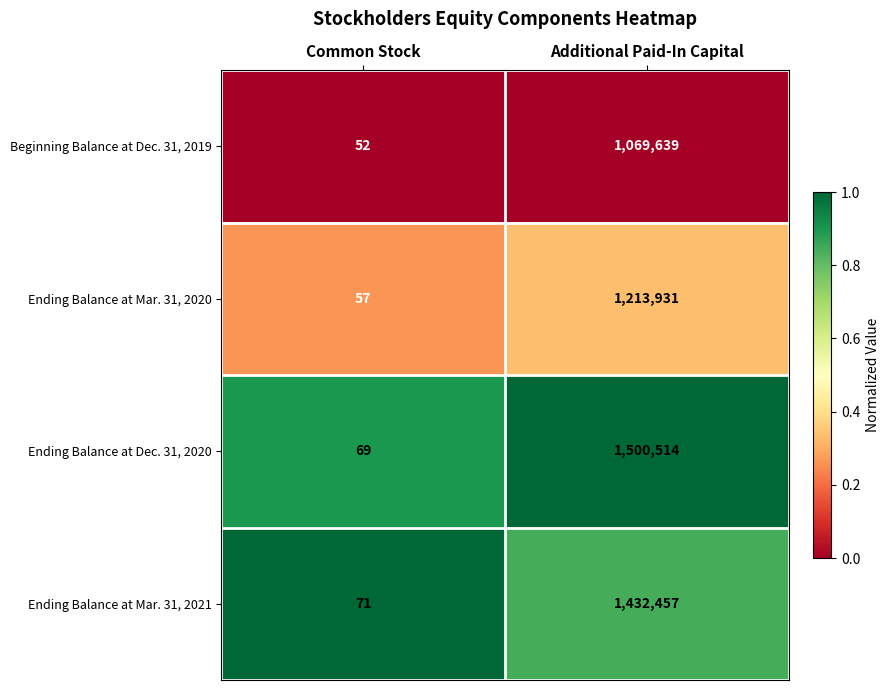

What is the spread (max minus min) of values at Additional Paid-In Capital?

430875